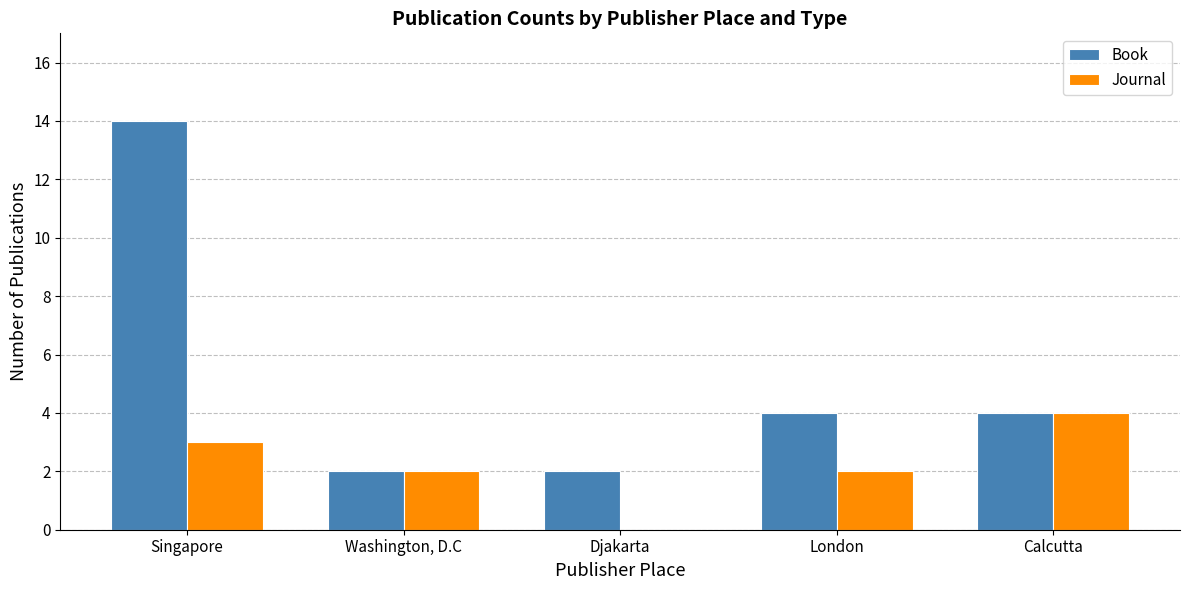

What is the maximum value for Journal?

4